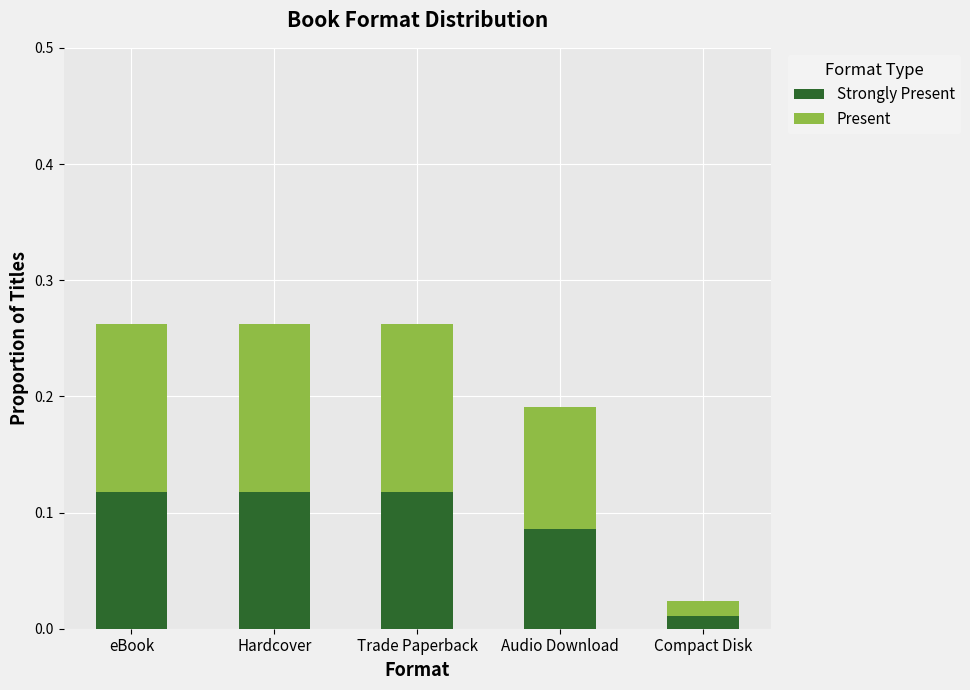

What is the total value across all series at Trade Paperback?

0.3